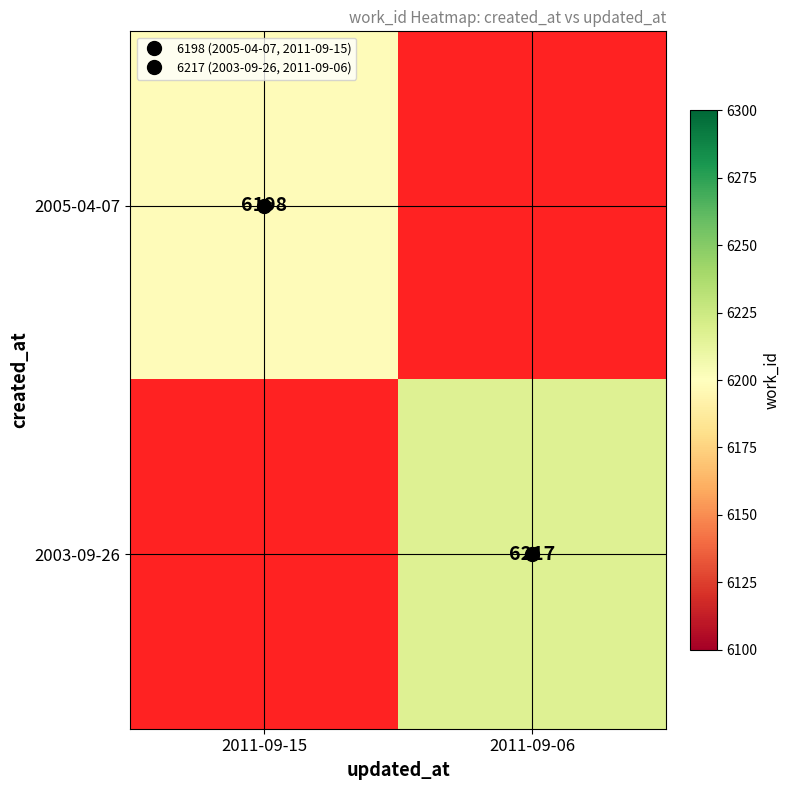

What value does the 2003-09-26 series have at 2011-09-06?

6217.0